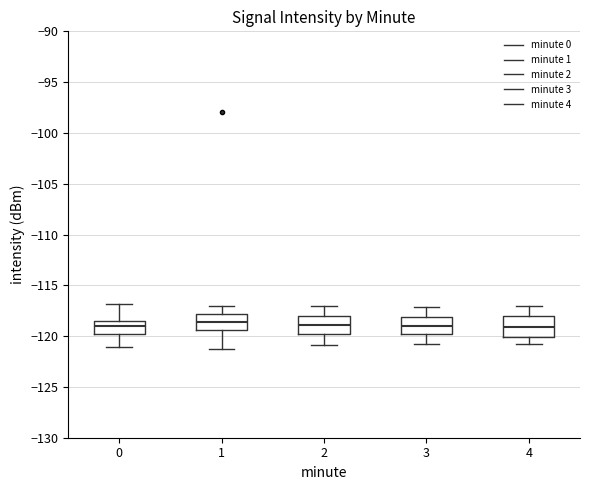

Reading left to right, read every box against the y-axis: the position of its median line, the range the box covers, and the ends of its whiskers. The values are not printed on the chart, so give them approximately, as read against the axis.

0: median -119.0, box -119.5 to -118.5, whiskers -121.0 to -117.0
1: median -118.5, box -119.5 to -118.0, whiskers -121.0 to -117.0
2: median -119.0, box -120.0 to -118.0, whiskers -121.0 to -117.0
3: median -119.0, box -120.0 to -118.0, whiskers -121.0 to -117.0
4: median -119.0, box -120.0 to -118.0, whiskers -121.0 to -117.0